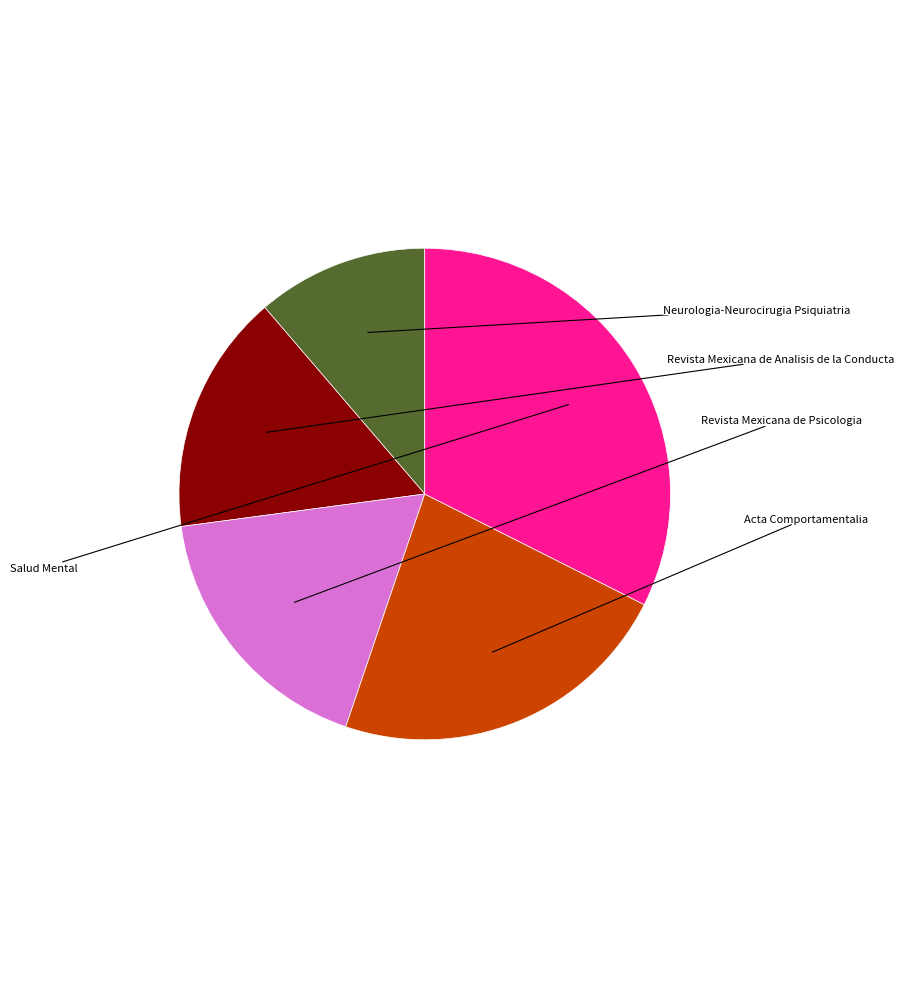

Is there any slice that represents more than half of the pie?

No